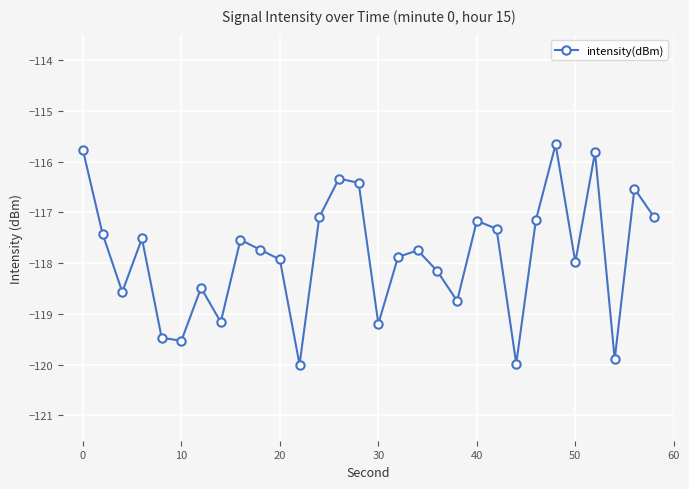

What is the value of the 6th point from the left?

-119.5